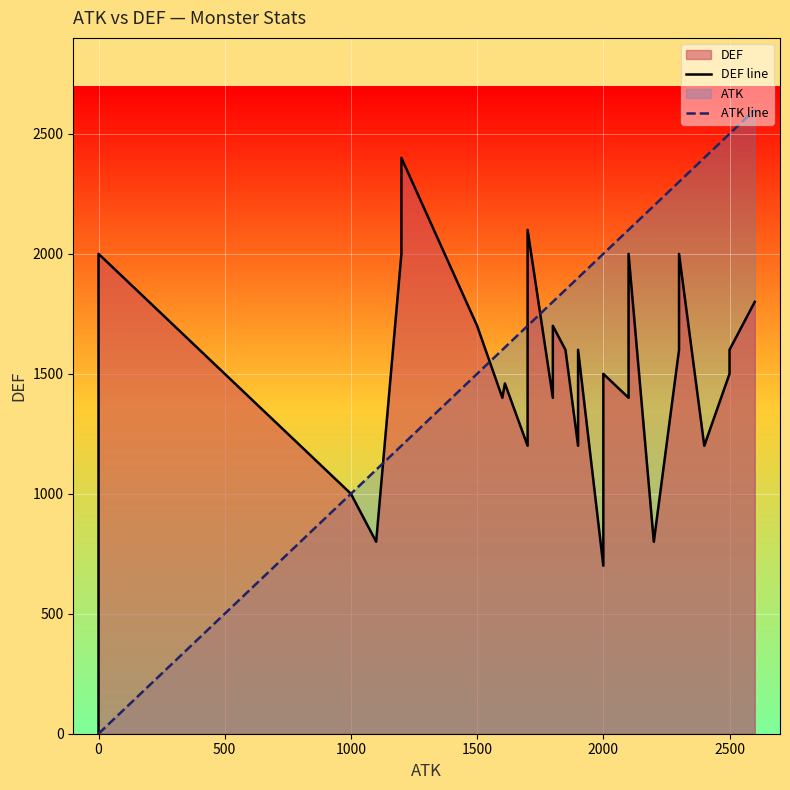

What is the highest value of the ATK line series?

2600